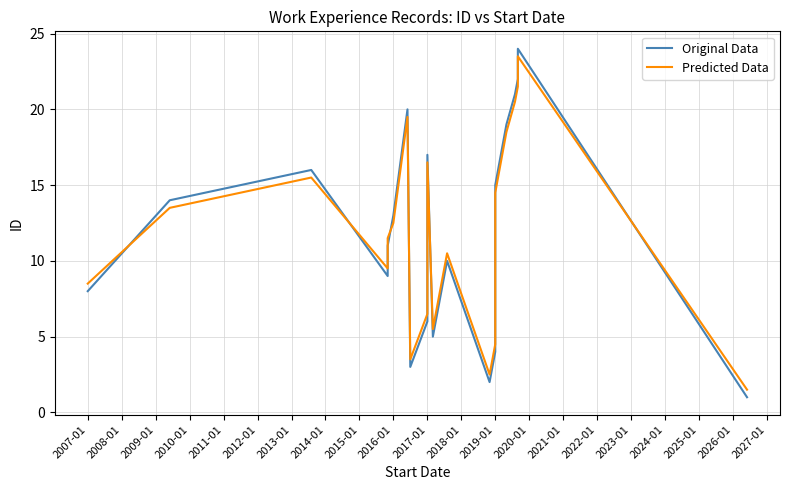

How many interior local valleys does the Original Data series have?

4